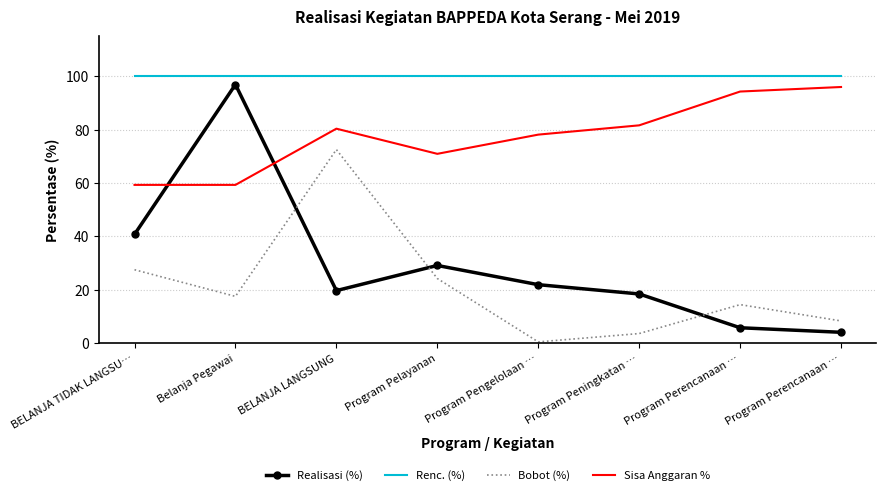

At which category is the sum across all series the highest?

Belanja Pegawai